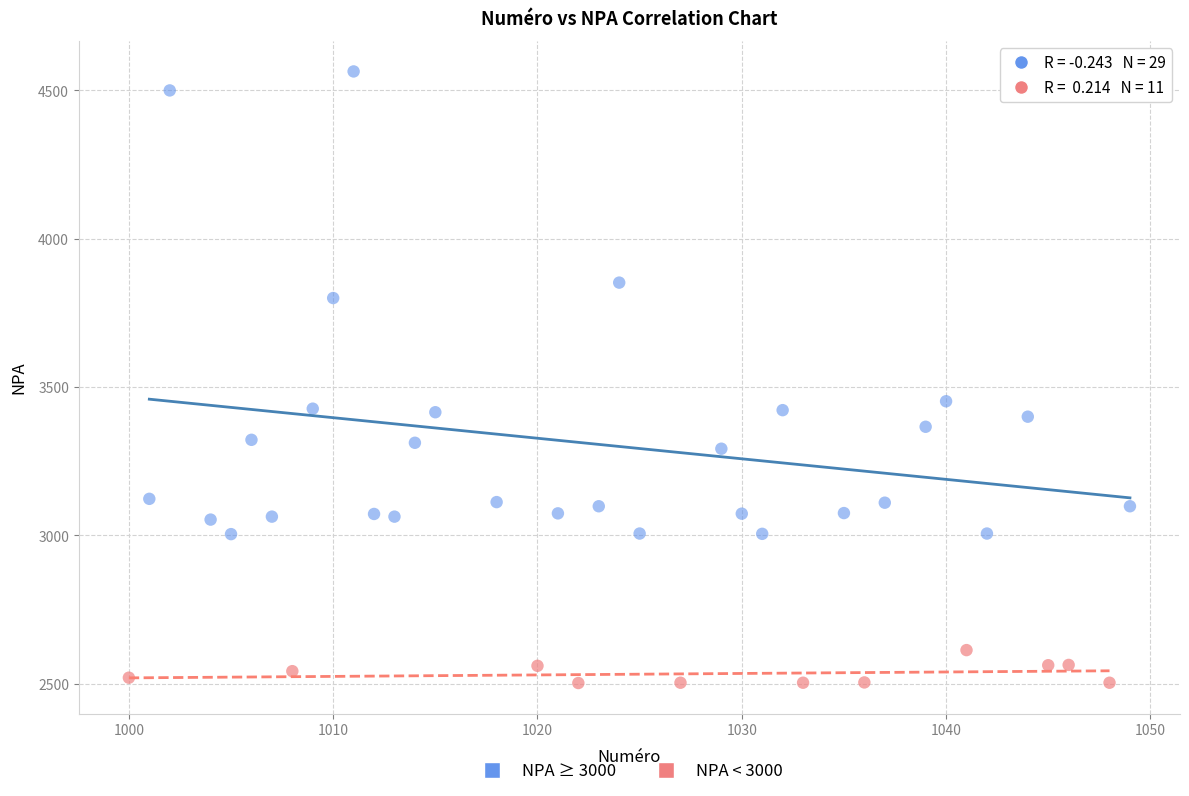

Which series reaches the maximum Y coordinate?

NPA ≥ 3000